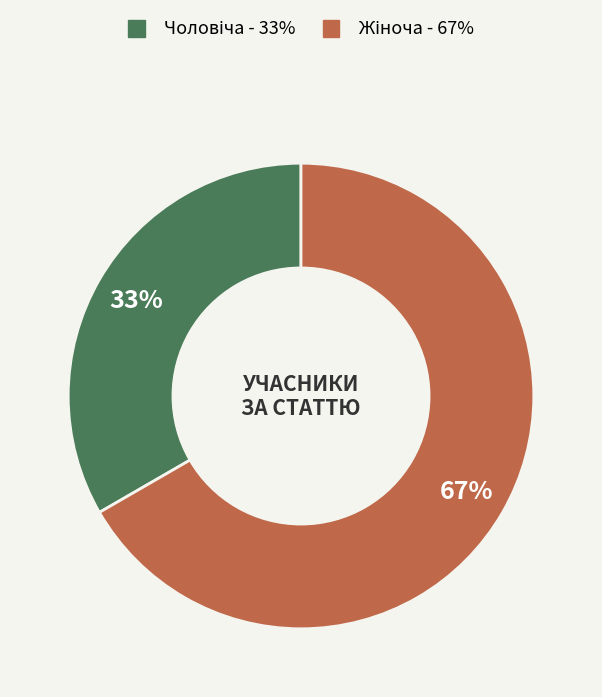

Does any single category account for the majority?

Yes